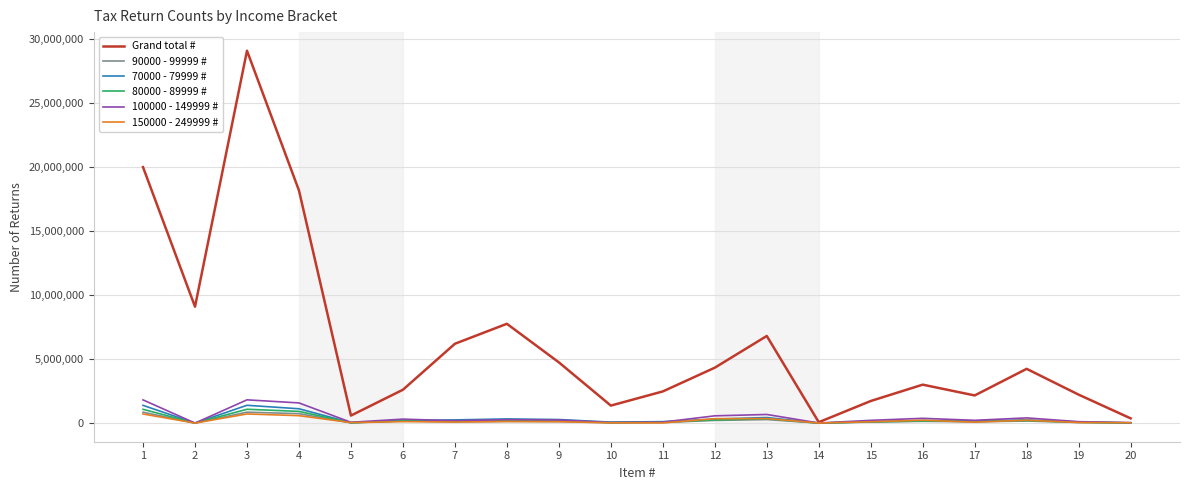

Is the value of 70000 - 79999 # at 13 greater than the value of Grand total # at 15?

No